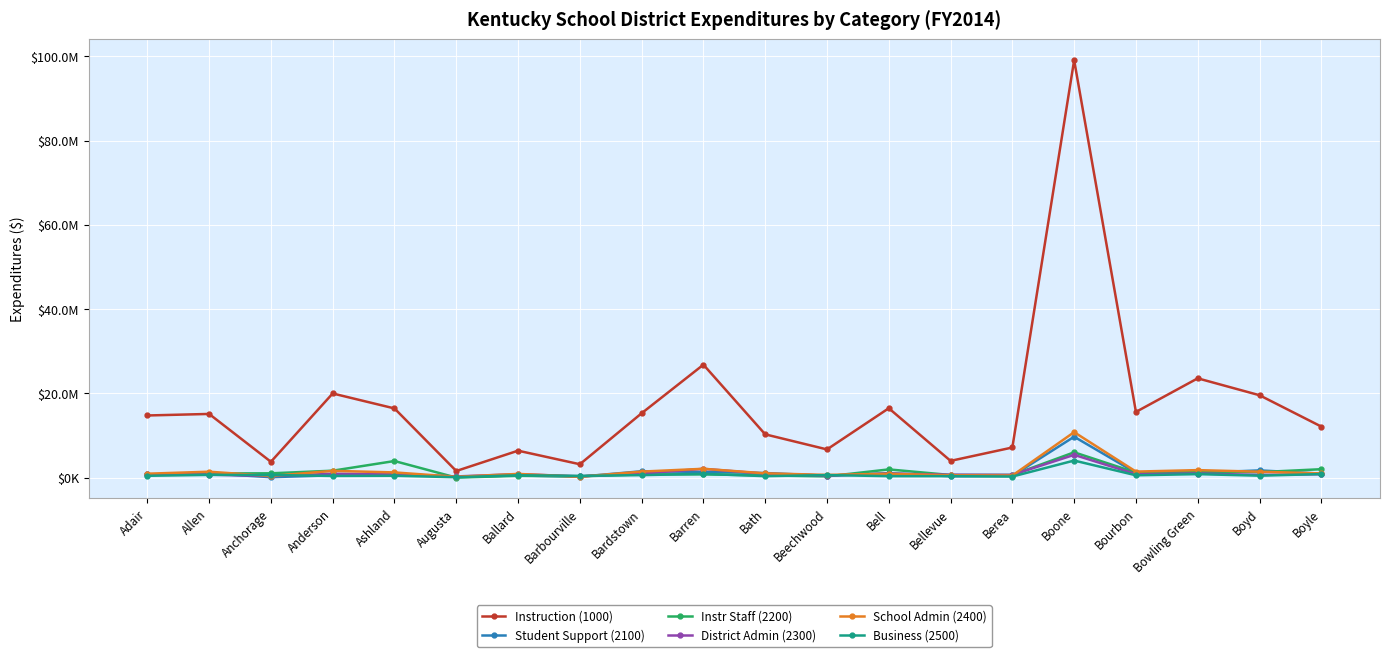

Between Adair and Boyle, which series saw the biggest shift?

Instruction (1000)